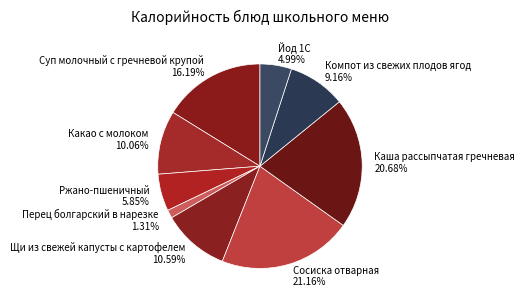

Count the number of slices in the pie.

9